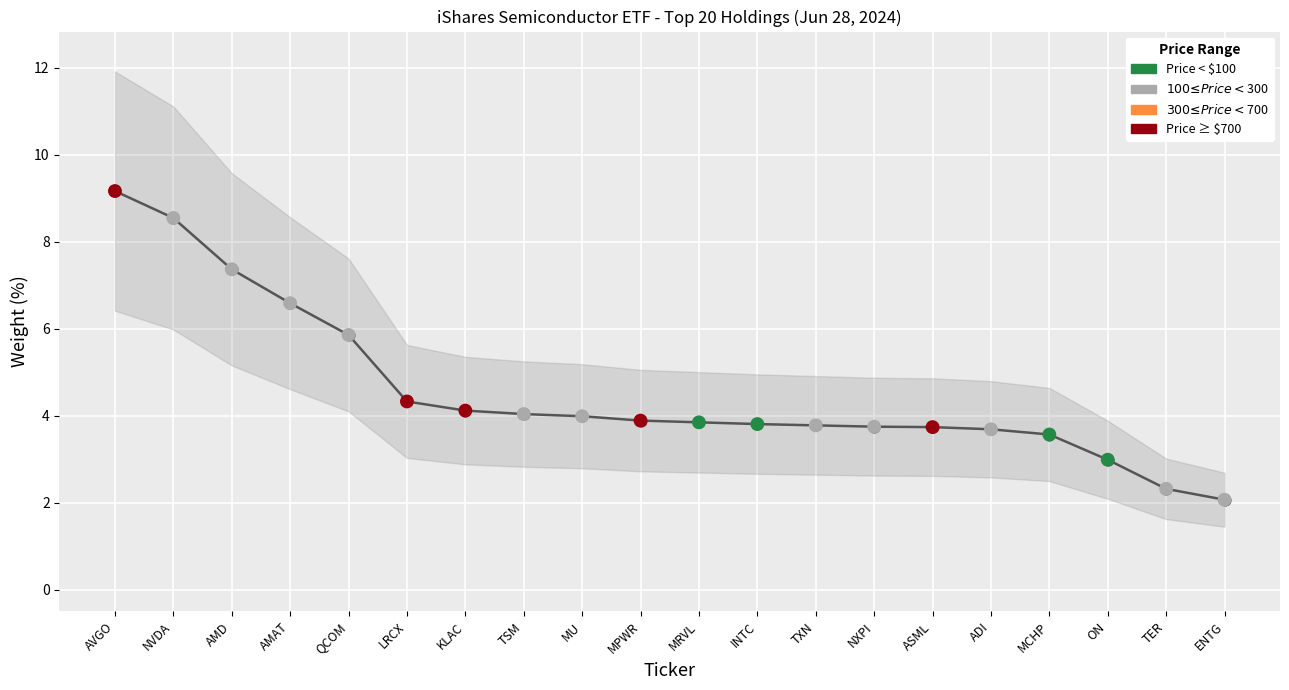

Between ASML and AMAT, which is larger?

AMAT